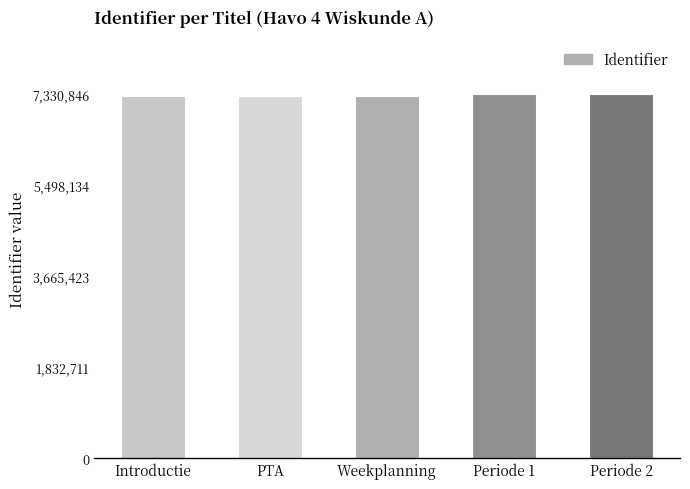

What is the approximate value at Weekplanning?

7281300